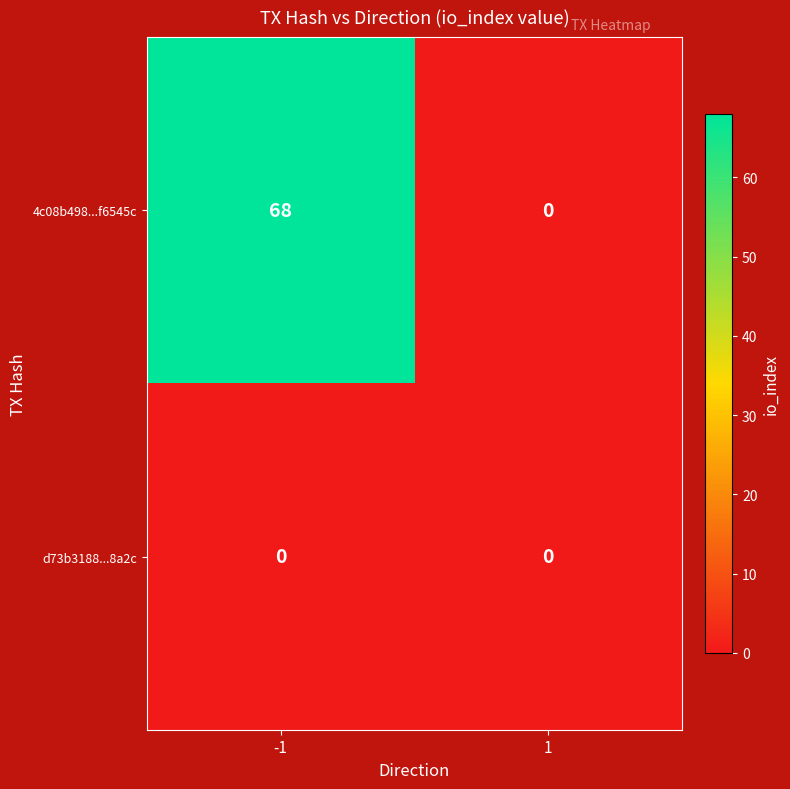

List the series in order of their overall mean, highest first.

4c08b498...f6545c, d73b3188...8a2c